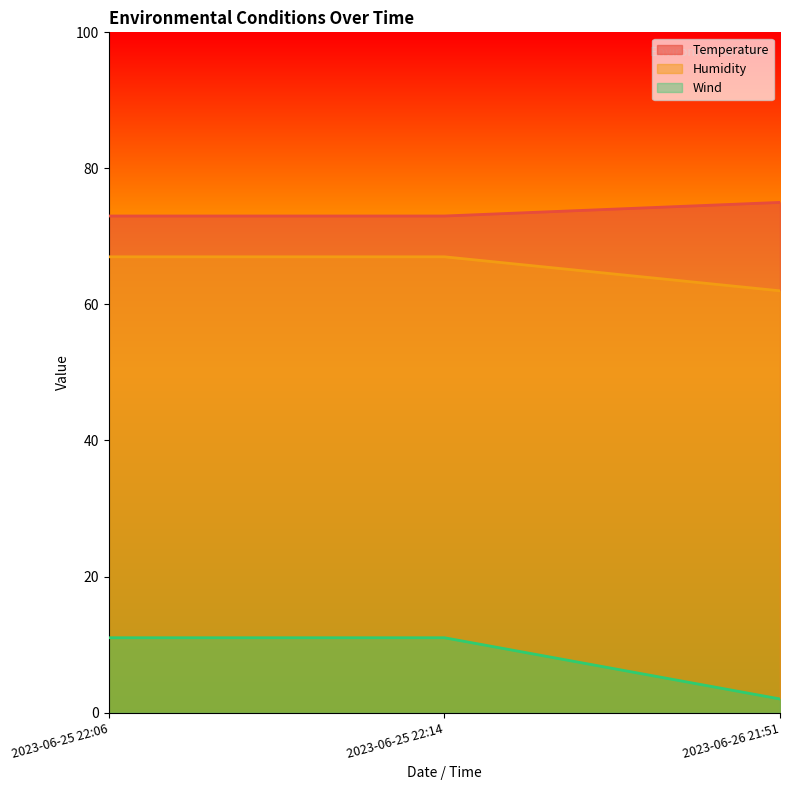

Reading left to right, what are all the values shown in this chart?

Temperature: 2023-06-25 22:06=73	2023-06-25 22:14=73	2023-06-26 21:51=75
Humidity: 2023-06-25 22:06=67	2023-06-25 22:14=67	2023-06-26 21:51=62
Wind: 2023-06-25 22:06=11	2023-06-25 22:14=11	2023-06-26 21:51=2